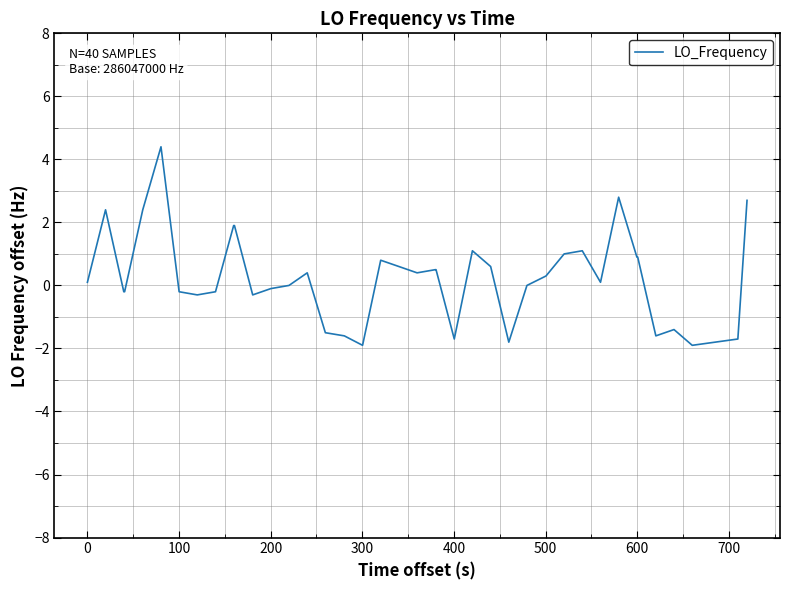

What is the difference between the maximum and minimum values?

6.3